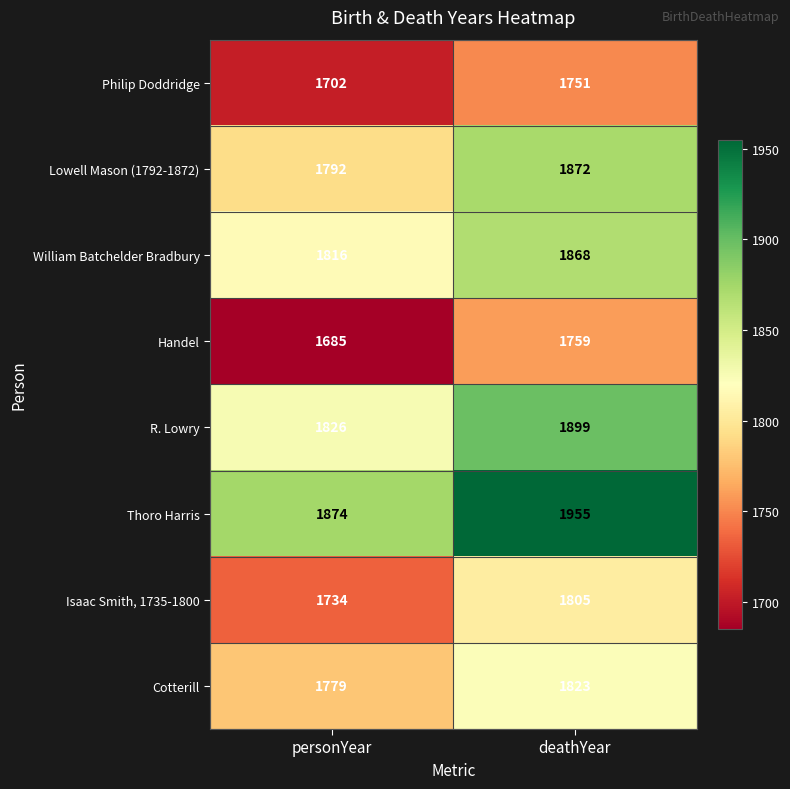

Count the number of categories in the chart.

2